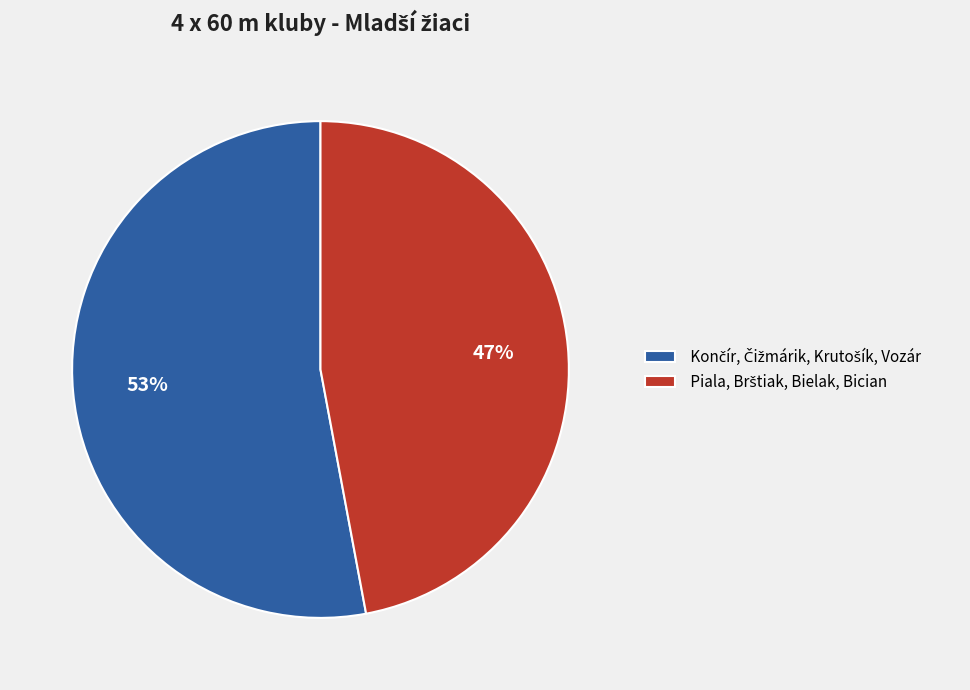

Is there a majority slice in this chart?

Yes